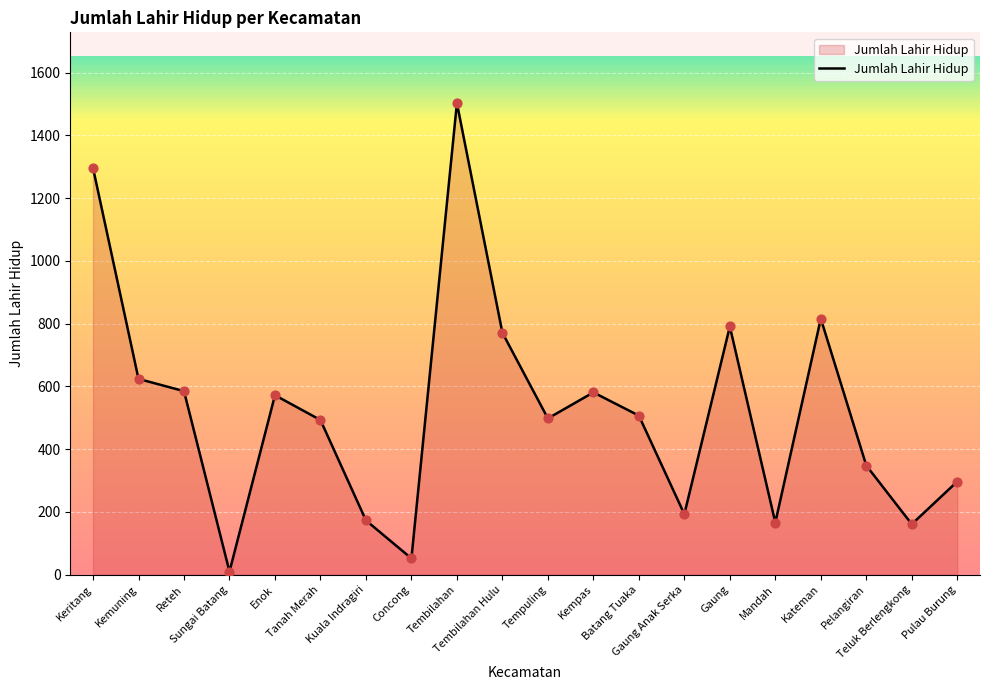

Approximately how many times larger is the value at Tembilahan compared to Enok?

2.6